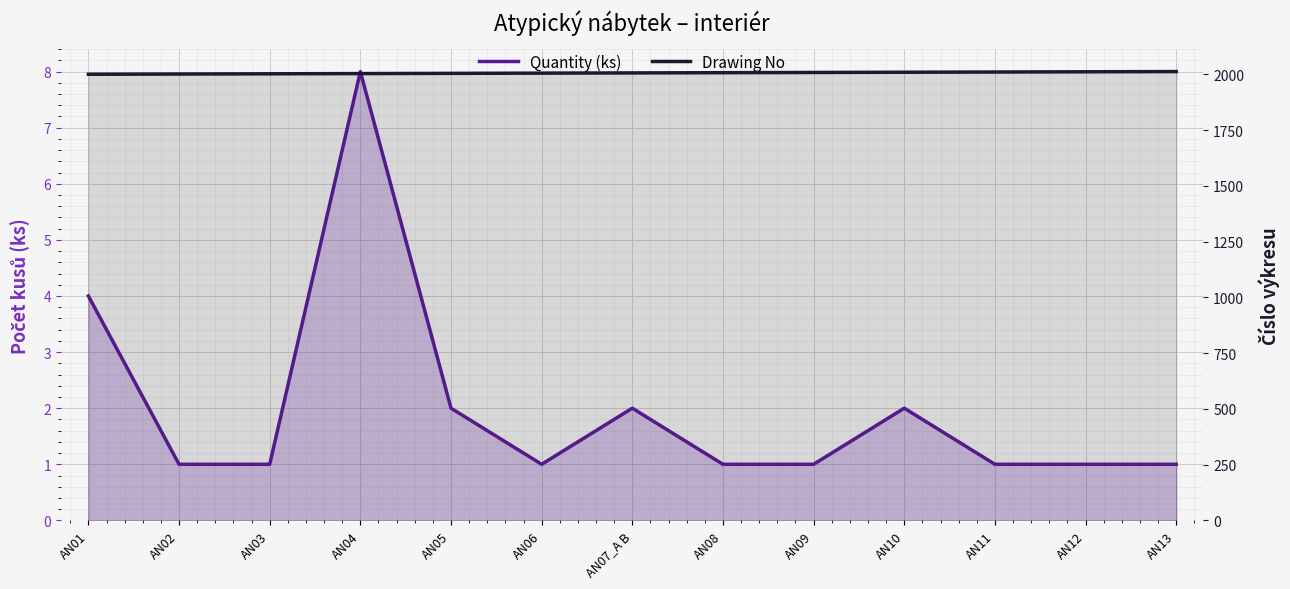

What position from the left is AN11?

11